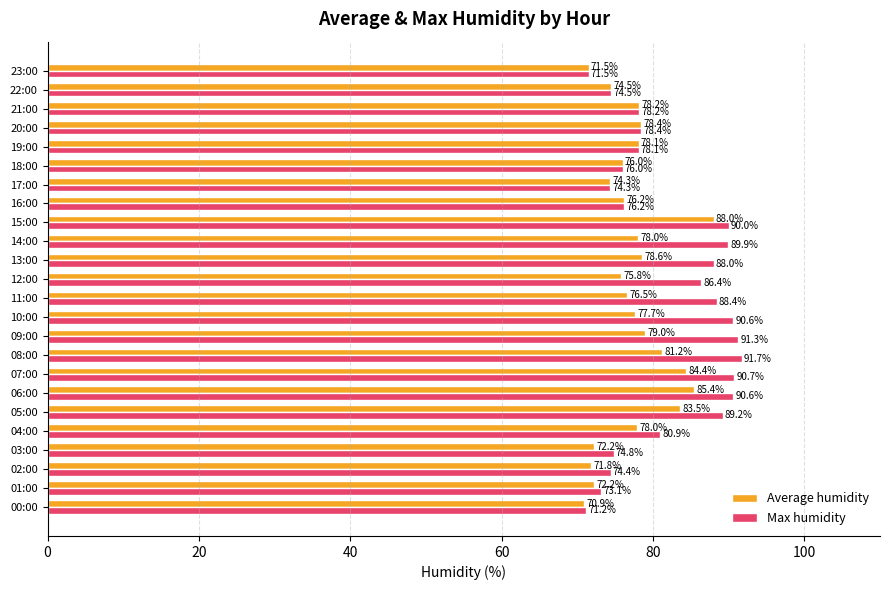

Where is Average humidity nearest to the value 79?

09:00